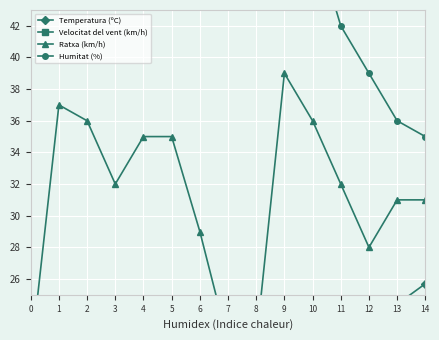

Reading left to right, what are all the values shown in this chart?

Temperatura (ºC): 17.3	17.4	16.1	15.0	14.3	13.8	12.8	12.8	14.9	17.0	19.6	21.8	23.5	24.4	25.7
Velocitat del vent (km/h): 6.0	13.0	17.0	17.0	15.0	16.0	6.0	8.0	10.0	17.0	15.0	16.0	16.0	15.0	16.0
Ratxa (km/h): 21.0	37.0	36.0	32.0	35.0	35.0	29.0	22.0	22.0	39.0	36.0	32.0	28.0	31.0	31.0
Humitat (%): 52.0	55.0	60.0	68.0	66.0	66.0	69.0	69.0	61.0	53.0	48.0	42.0	39.0	36.0	35.0